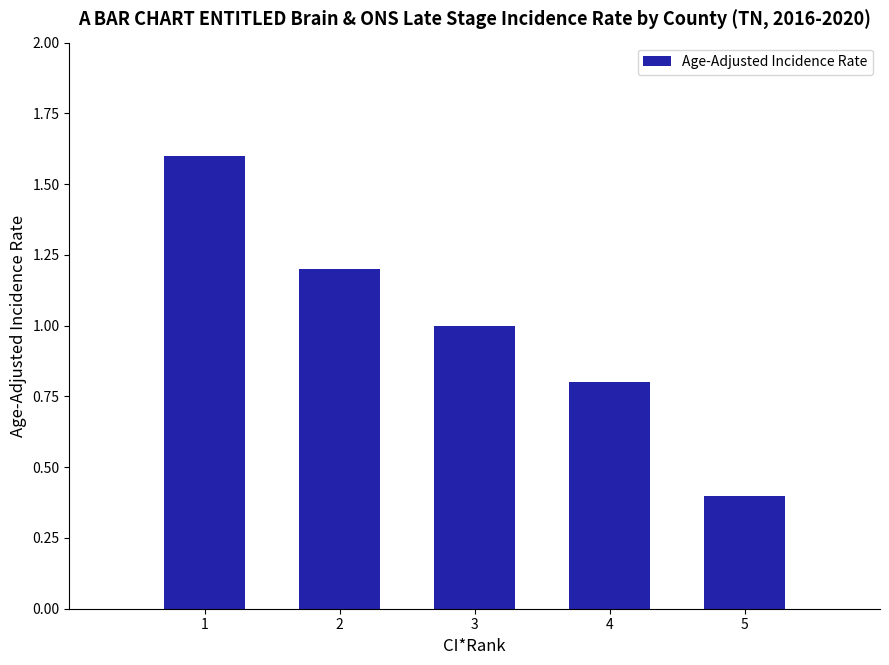

What is the greatest value displayed?

1.6